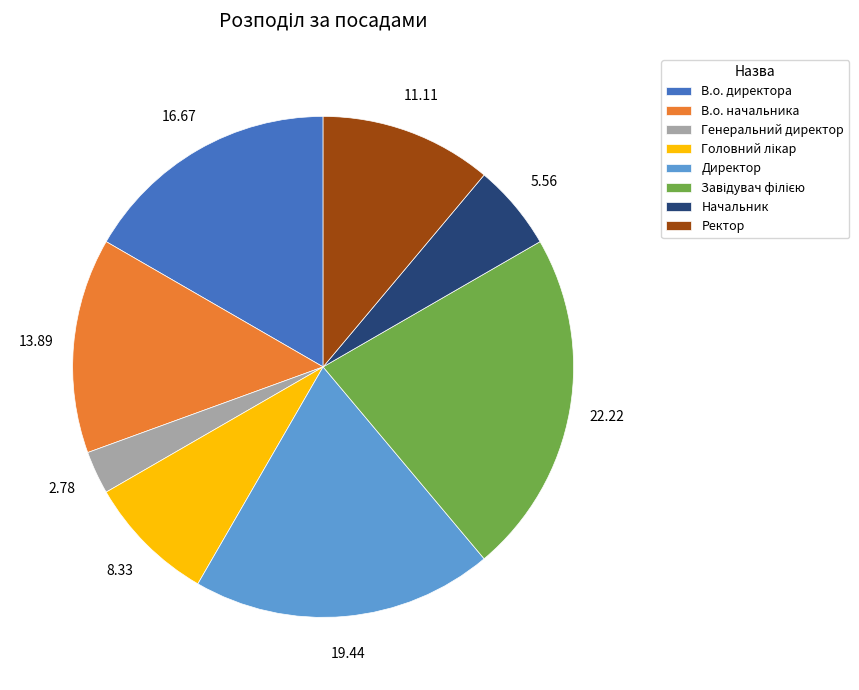

How many segments does this pie chart have?

8